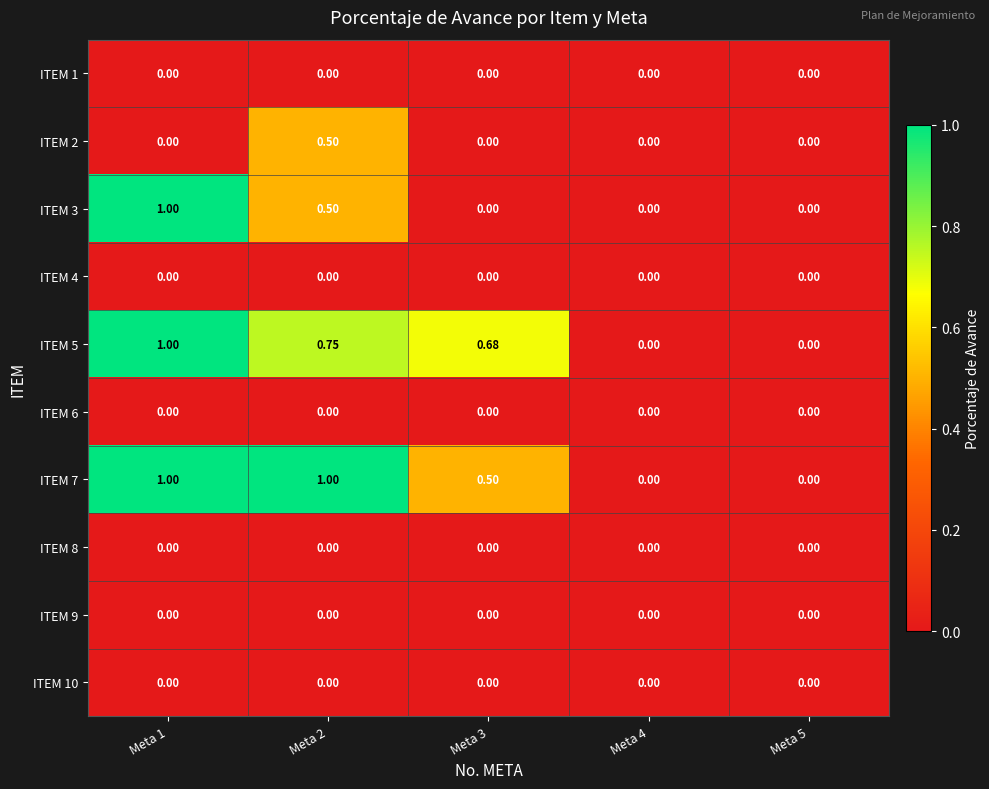

How many data points does each series have?

5